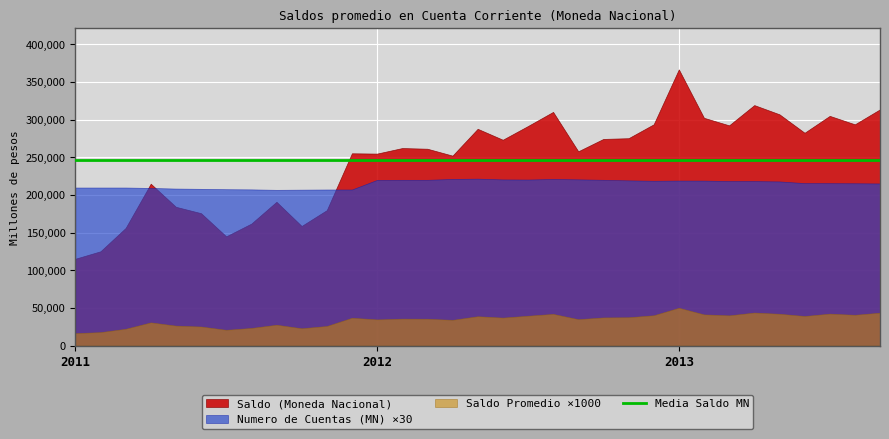

What is the label of the 31st point from the left?

2013-Jul